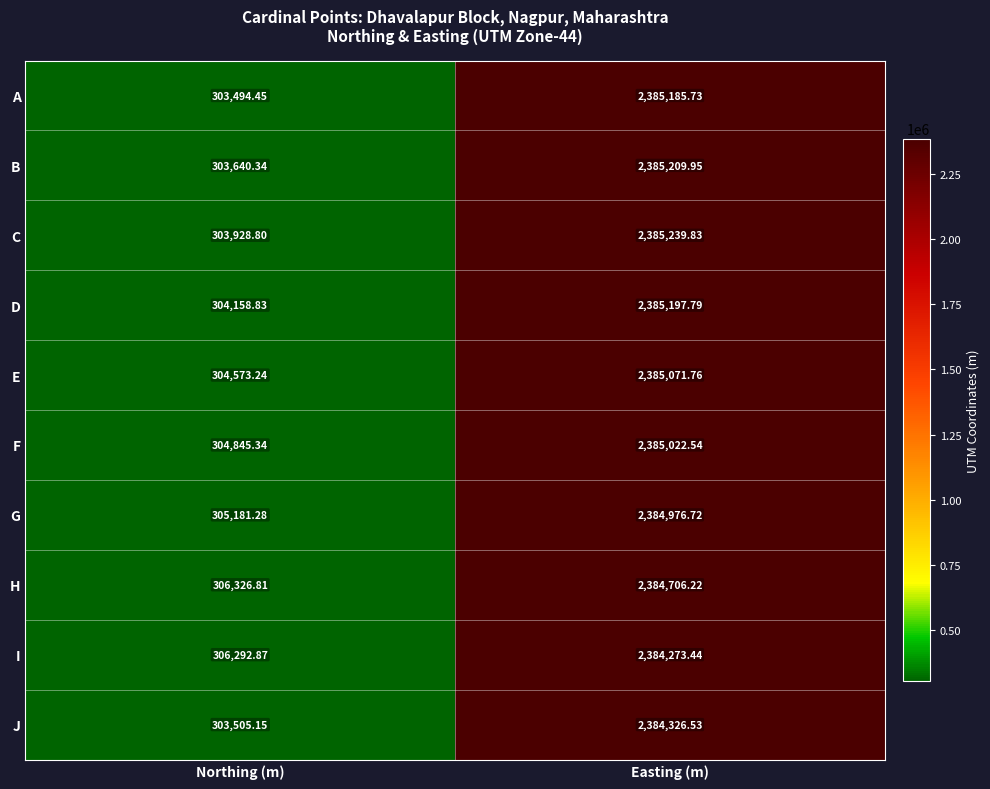

How many series are shown in this chart?

10